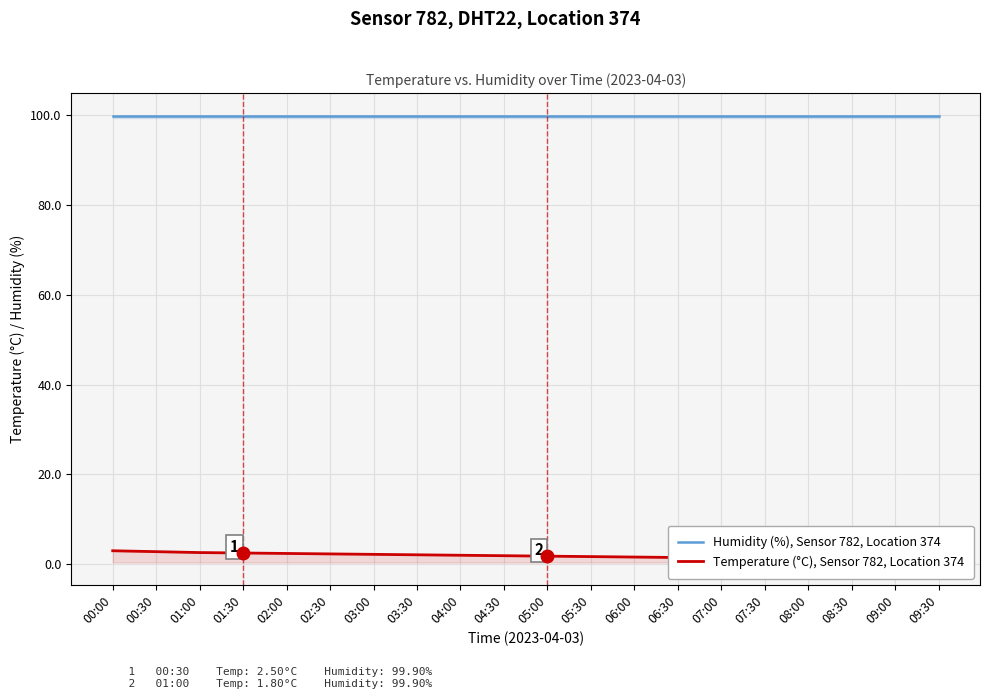

What is the difference between the maximum and second lowest values in the Temperature (°C), Sensor 782, Location 374 series?

2.0